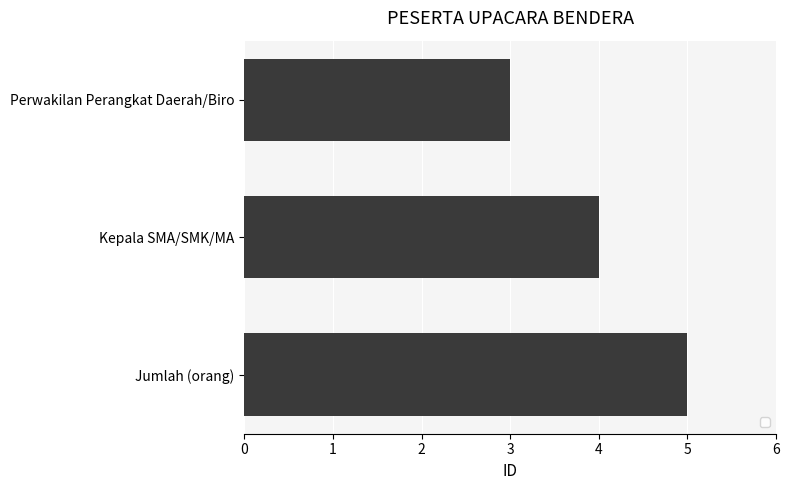

How many categories are shown in the chart?

3